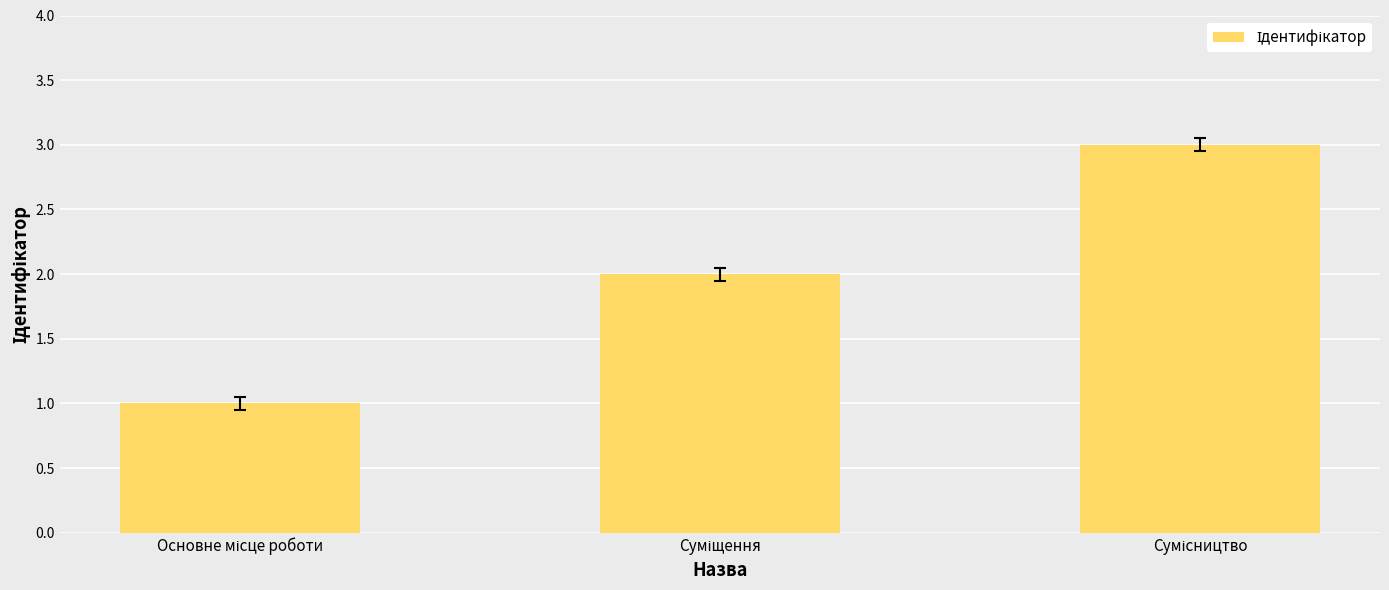

How many series are shown in this chart?

1